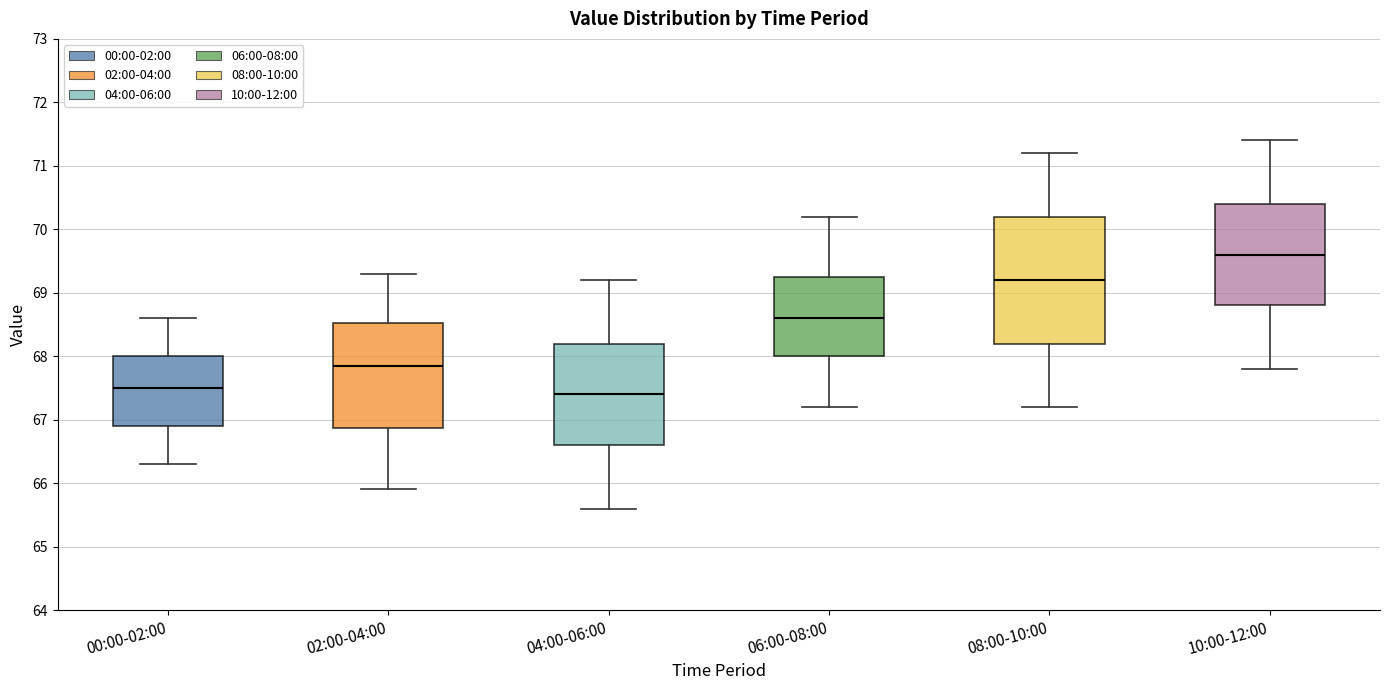

Which box is the tallest, from its lower edge to its upper edge?

08:00-10:00